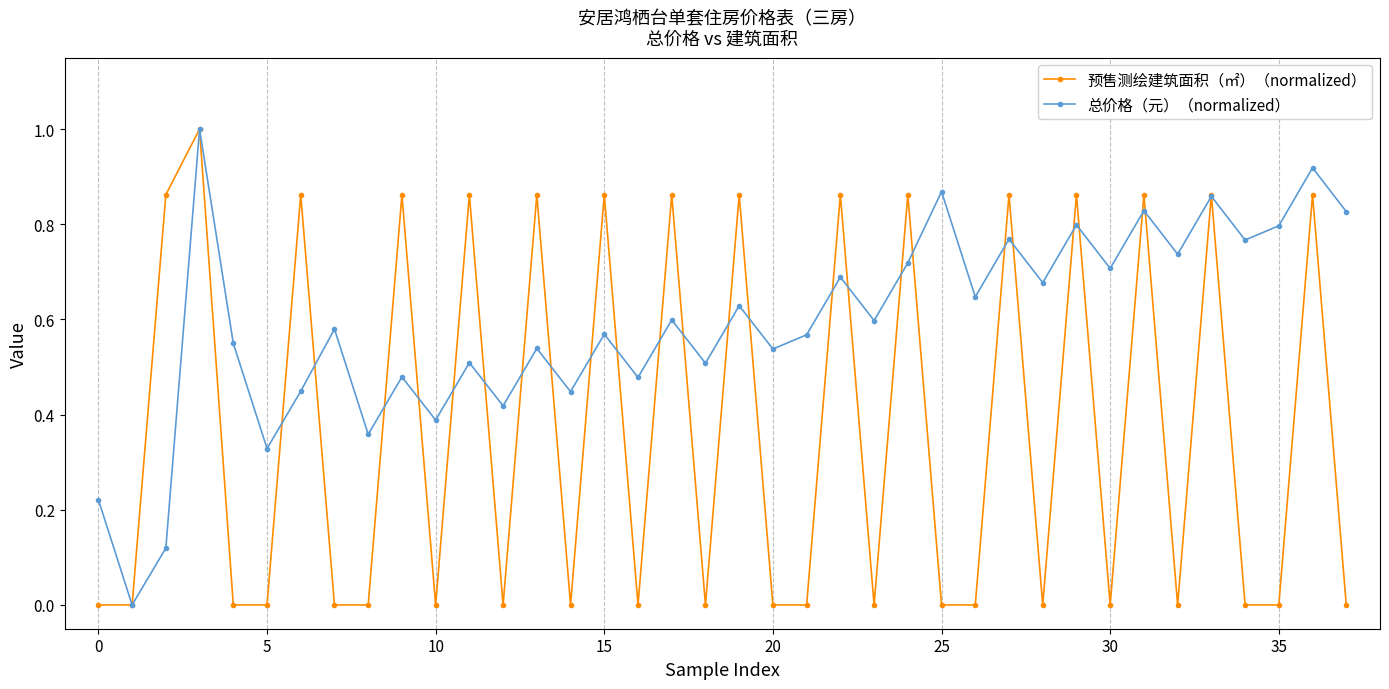

True or false: 总价格（元）（normalized） has more than 0 interior local peaks.

True